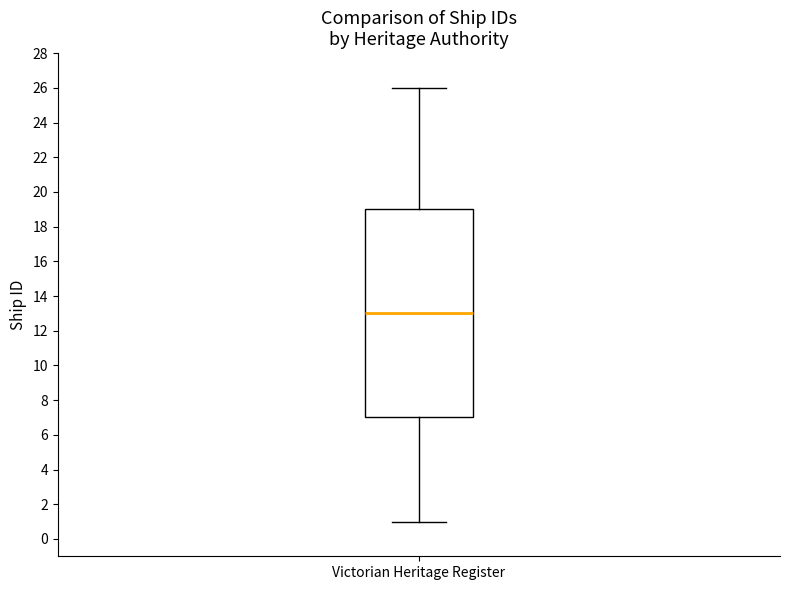

Where is the lower edge of the box for Victorian Heritage Register on the y-axis? The values are not printed on the chart, so give them approximately, as read against the axis.

7